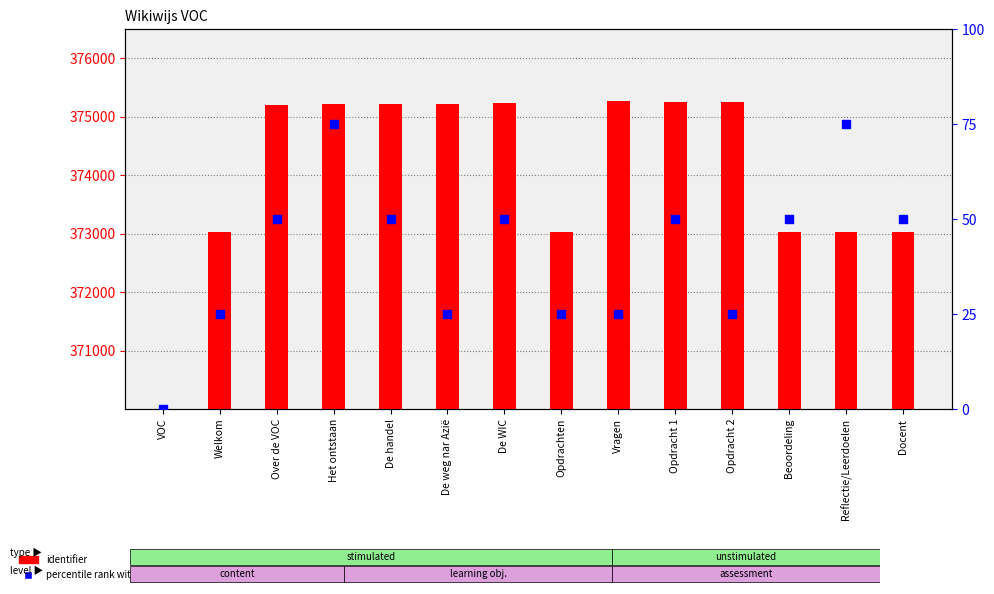

Is the value of identifier at De WIC greater than the value of percentile rank within the sample at Opdrachten?

Yes